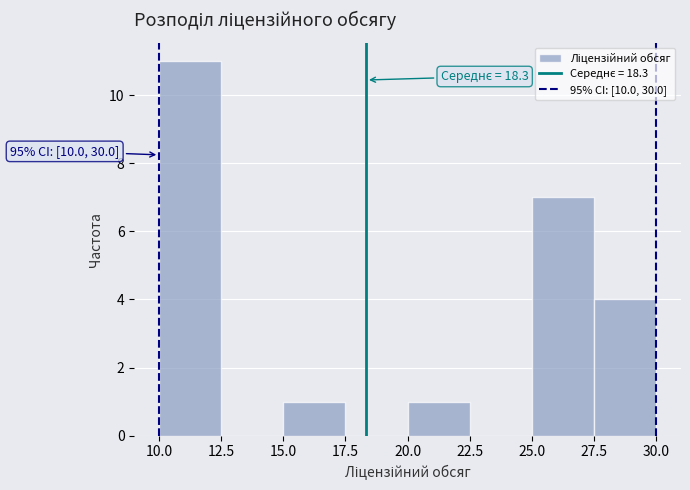

Over which range of the x-axis is the bar tallest?

10.0 to 12.5